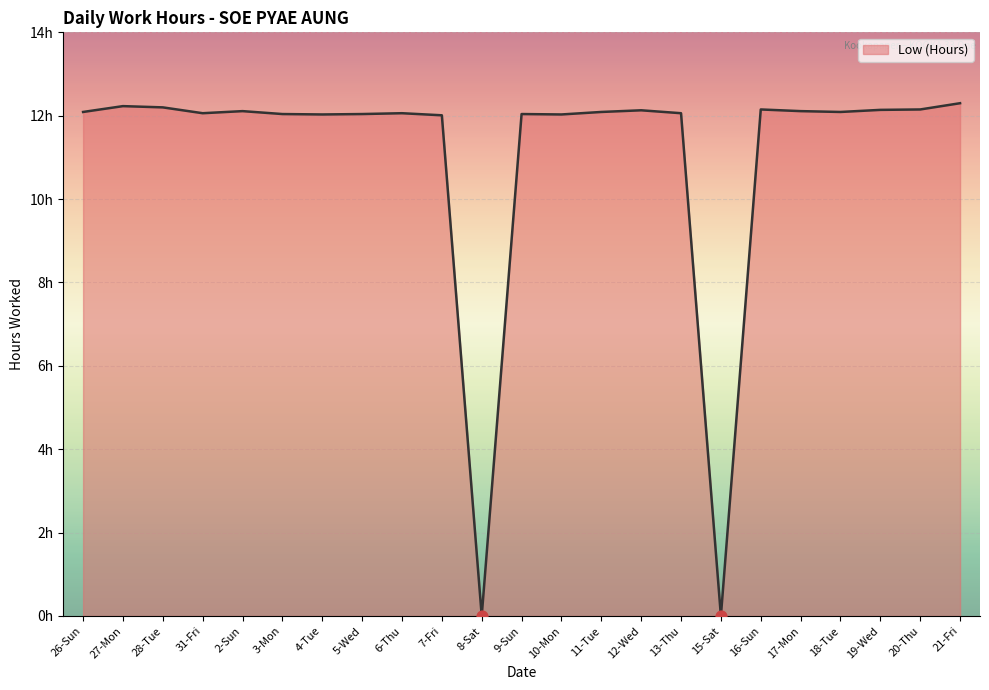

Which has a higher value, 21-Fri or 27-Mon?

21-Fri